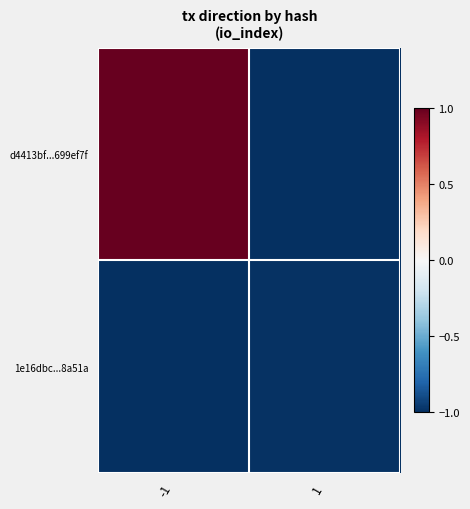

Reading left to right, extract all data points from this chart.

d4413bf...699ef7f: -1=1.0	1=-1.0
1e16dbc...8a51a: -1=-1.0	1=-1.0